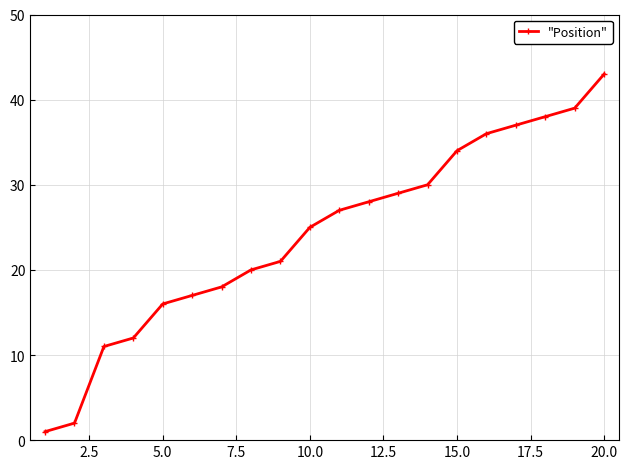

What is the value of the 6th point from the left?

17